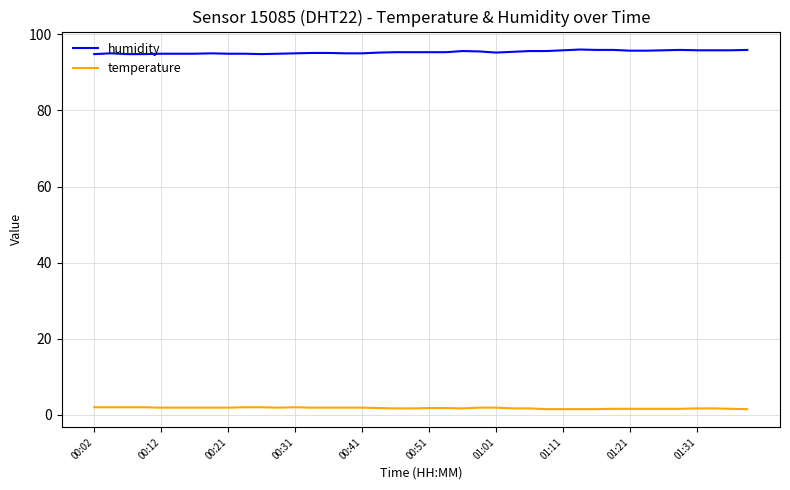

True or false: humidity and temperature intersect in this chart.

False